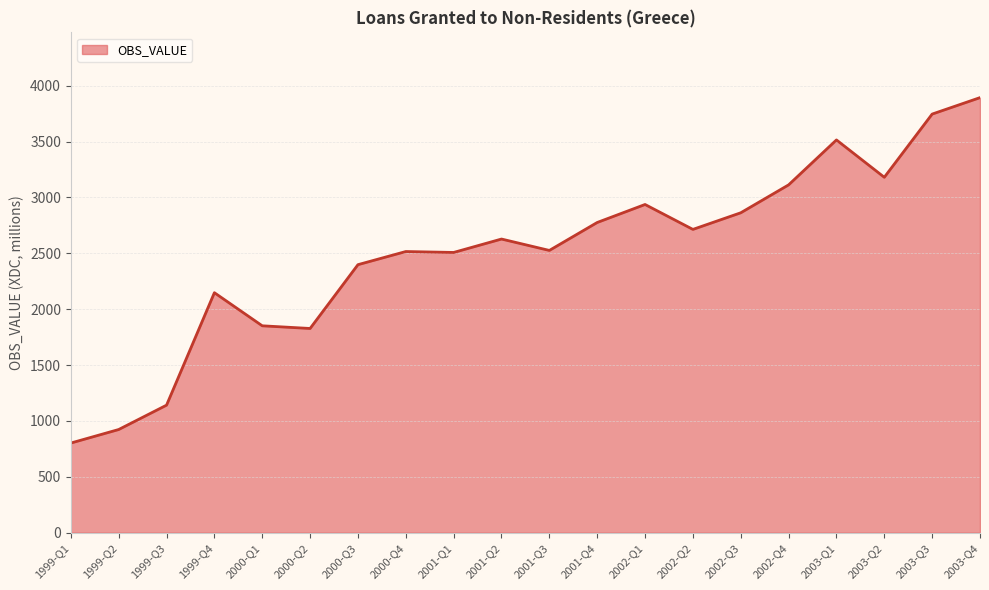

What is the average value?

2500.7